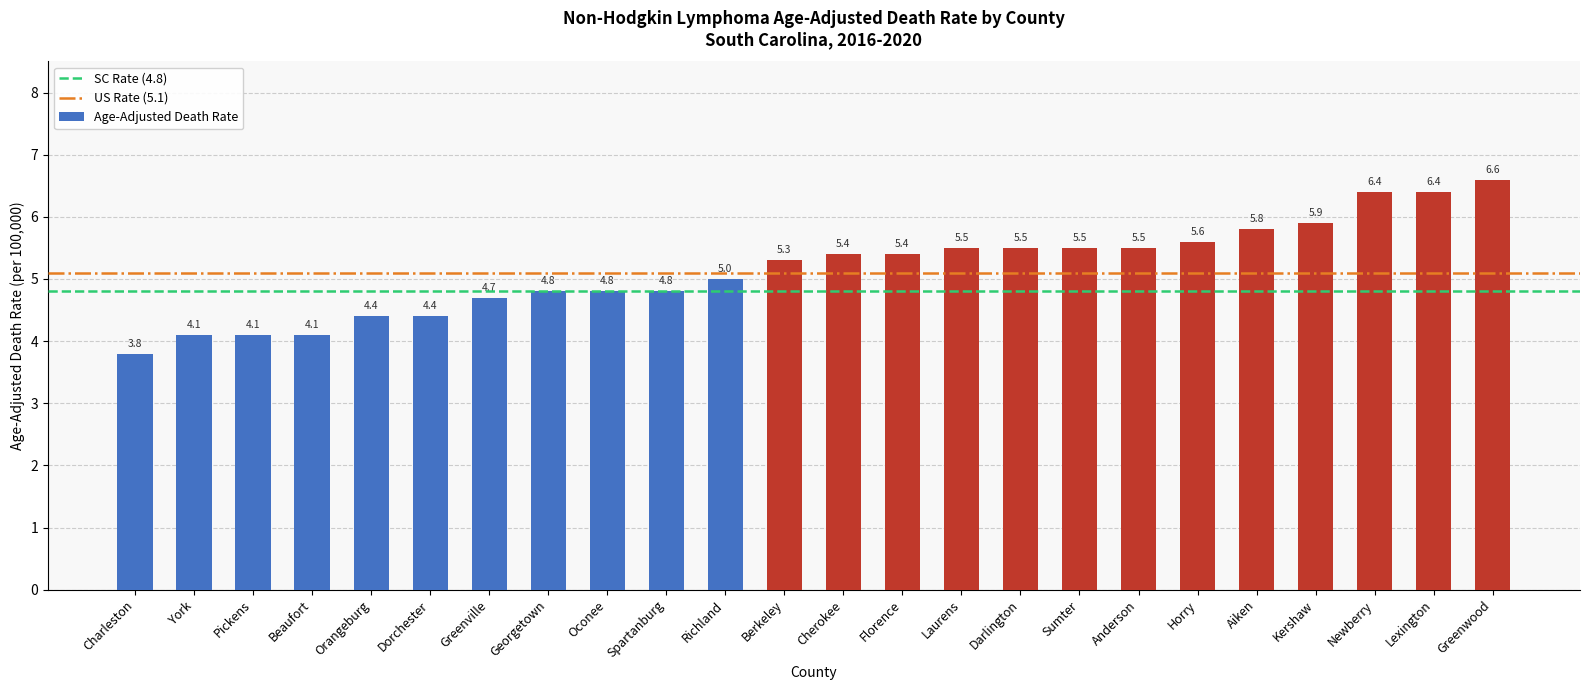

What is the difference between the second highest and minimum values?

2.6